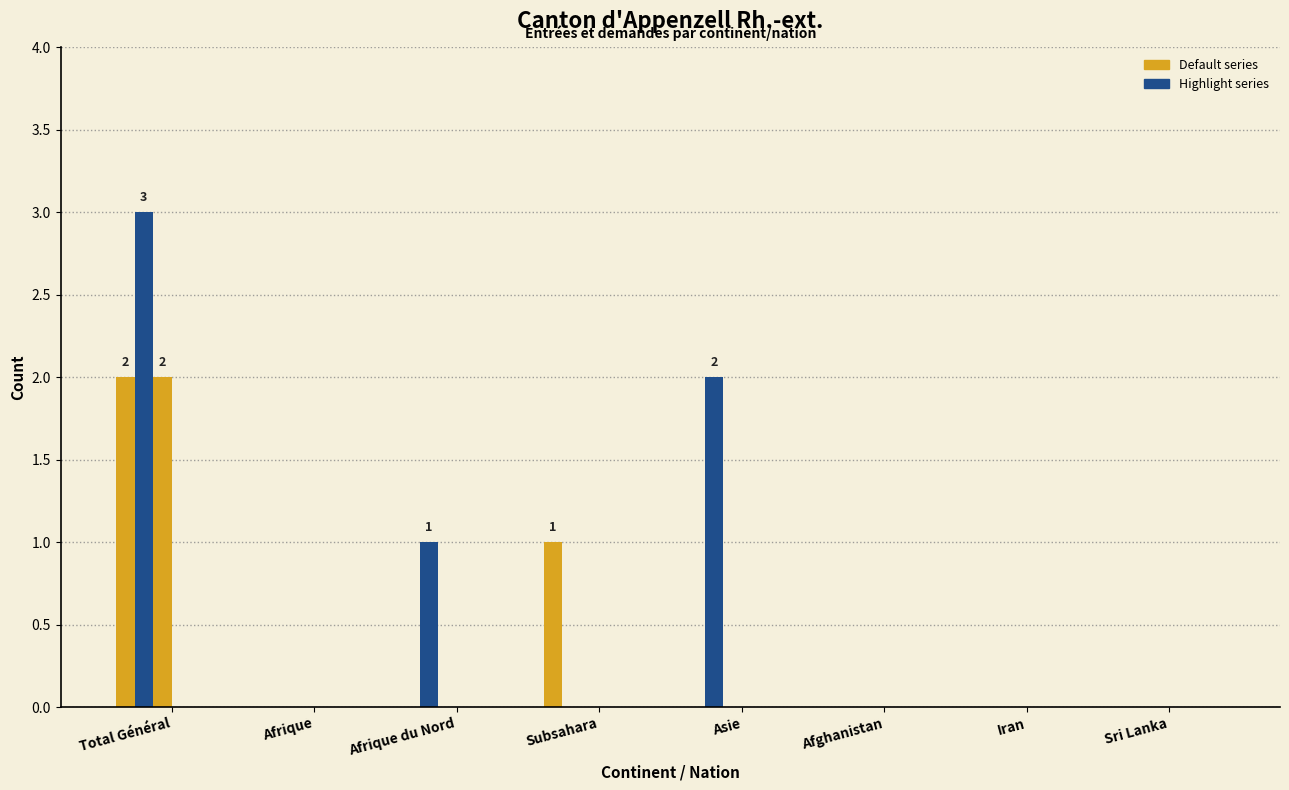

Is it true that Radiations demande (SaR Voyage) equals 0 at Subsahara?

True